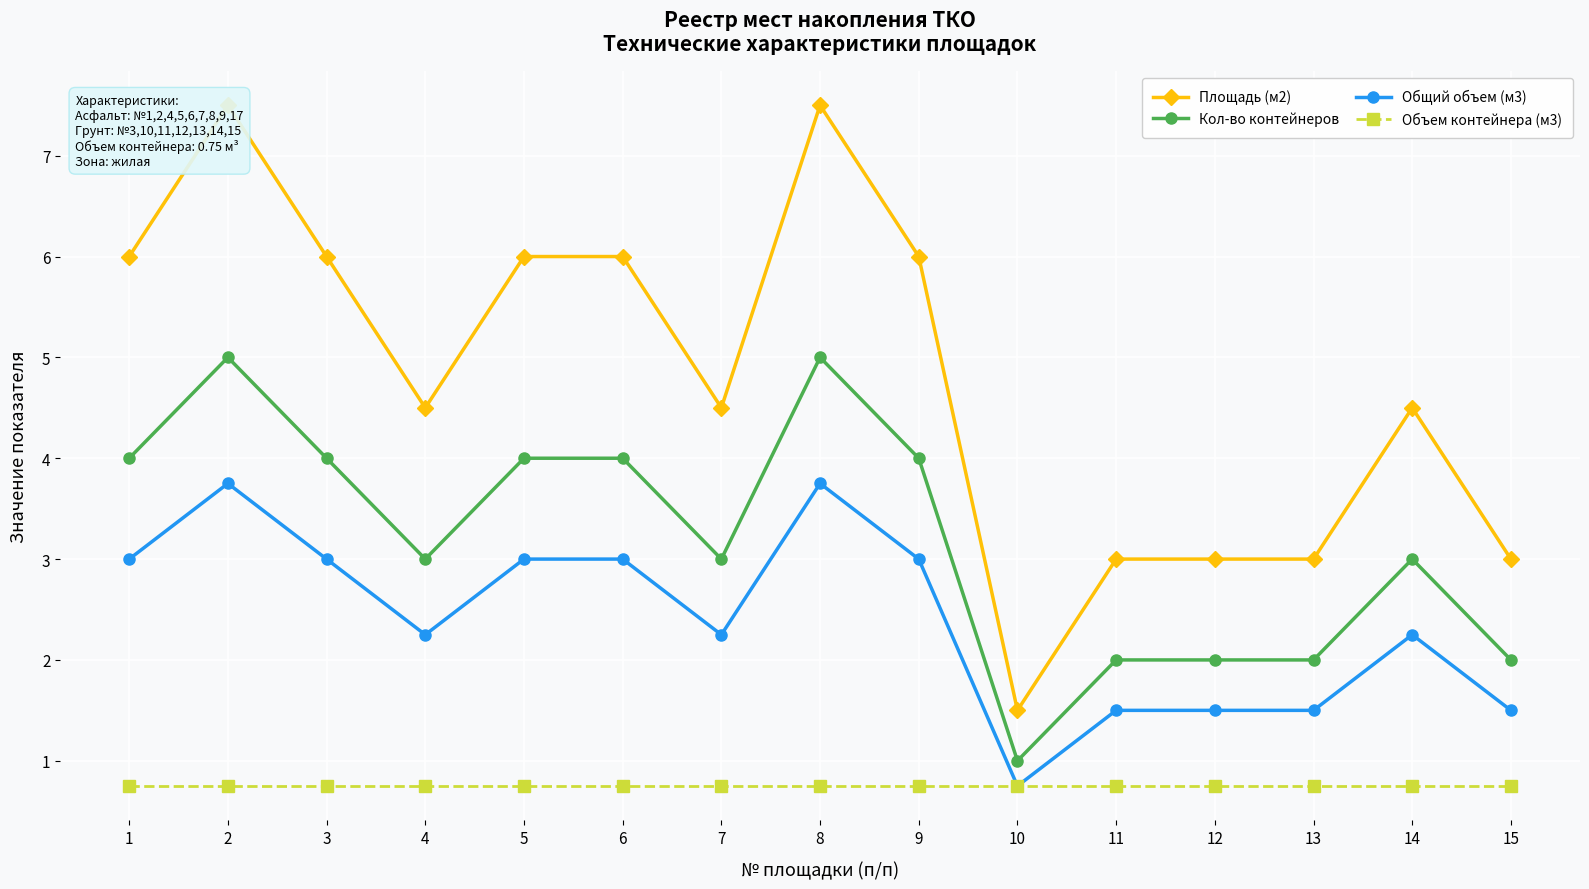

What is the approximate value of Общий объем (м3) at 2?

3.8